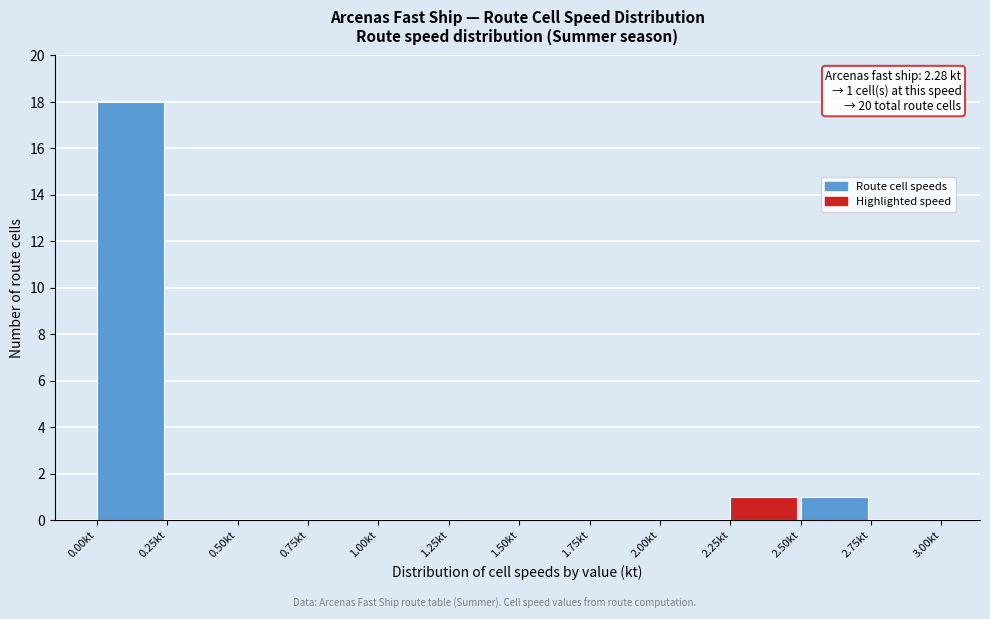

Which range on the x-axis has the tallest bar?

0.00 to 0.25